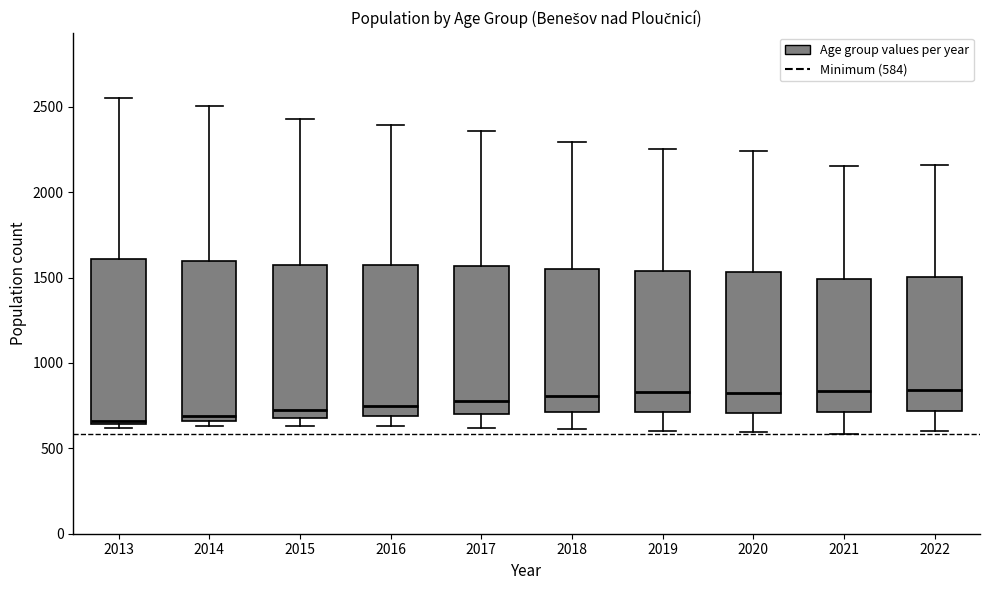

Where does the median line of the box at x = 2022 sit on the y-axis? The values are not printed on the chart, so give them approximately, as read against the axis.

850